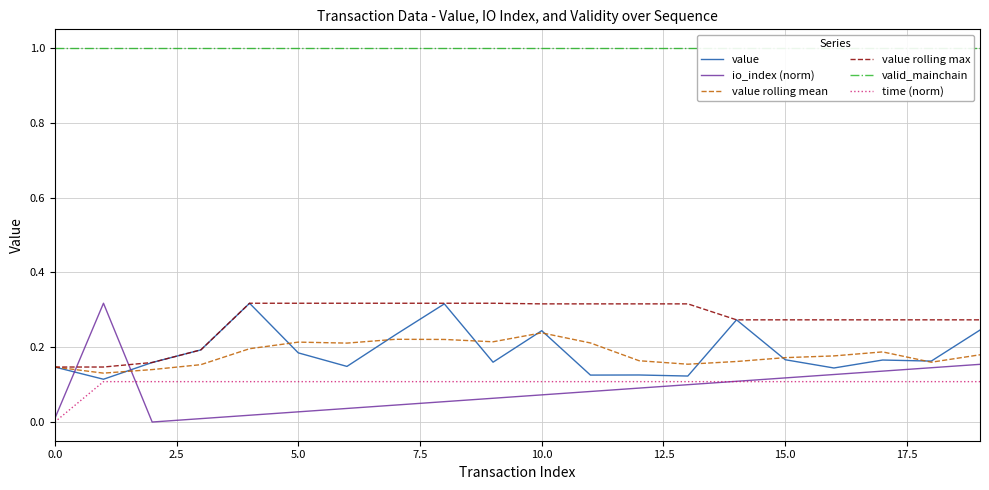

Reading left to right, transcribe all the data shown in this chart.

value: 0.1	0.1	0.2	0.2	0.3	0.2	0.1	0.2	0.3	0.2	0.2	0.1	0.1	0.1	0.3	0.2	0.1	0.2	0.2	0.2
io_index (norm): 0.0	0.3	0.0	0.0	0.0	0.0	0.0	0.0	0.1	0.1	0.1	0.1	0.1	0.1	0.1	0.1	0.1	0.1	0.1	0.2
value rolling mean: 0.1	0.1	0.1	0.2	0.2	0.2	0.2	0.2	0.2	0.2	0.2	0.2	0.2	0.2	0.2	0.2	0.2	0.2	0.2	0.2
value rolling max: 0.1	0.1	0.2	0.2	0.3	0.3	0.3	0.3	0.3	0.3	0.3	0.3	0.3	0.3	0.3	0.3	0.3	0.3	0.3	0.3
valid_mainchain: 1.0	1.0	1.0	1.0	1.0	1.0	1.0	1.0	1.0	1.0	1.0	1.0	1.0	1.0	1.0	1.0	1.0	1.0	1.0	1.0
time (norm): 0.0	0.1	0.1	0.1	0.1	0.1	0.1	0.1	0.1	0.1	0.1	0.1	0.1	0.1	0.1	0.1	0.1	0.1	0.1	0.1